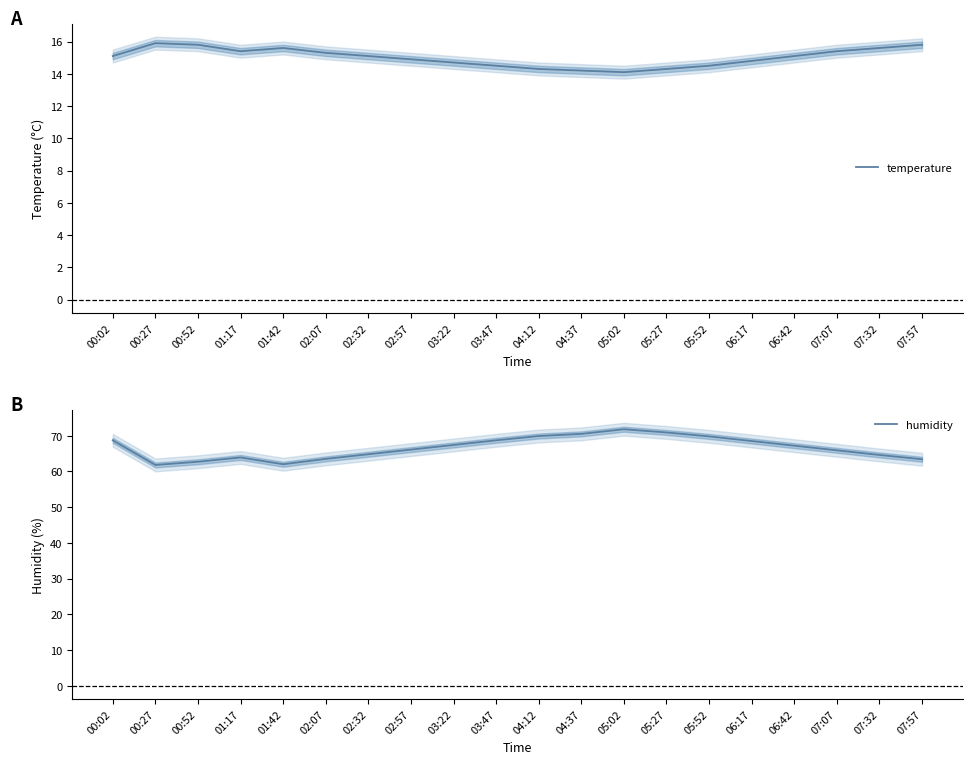

Reading right to left, what are all the values shown in this chart?

temperature: 07:57=15.8	07:32=15.6	07:07=15.4	06:42=15.1	06:17=14.8	05:52=14.5	05:27=14.3	05:02=14.1	04:37=14.2	04:12=14.3	03:47=14.5	03:22=14.7	02:57=14.9	02:32=15.1	02:07=15.3	01:42=15.6	01:17=15.4	00:52=15.8	00:27=15.9	00:02=15.1
humidity: 07:57=63.4	07:32=64.6	07:07=65.9	06:42=67.2	06:17=68.5	05:52=69.8	05:27=70.9	05:02=71.8	04:37=70.5	04:12=69.9	03:47=68.7	03:22=67.4	02:57=66.1	02:32=64.8	02:07=63.5	01:42=62.0	01:17=63.9	00:52=62.7	00:27=61.8	00:02=68.7